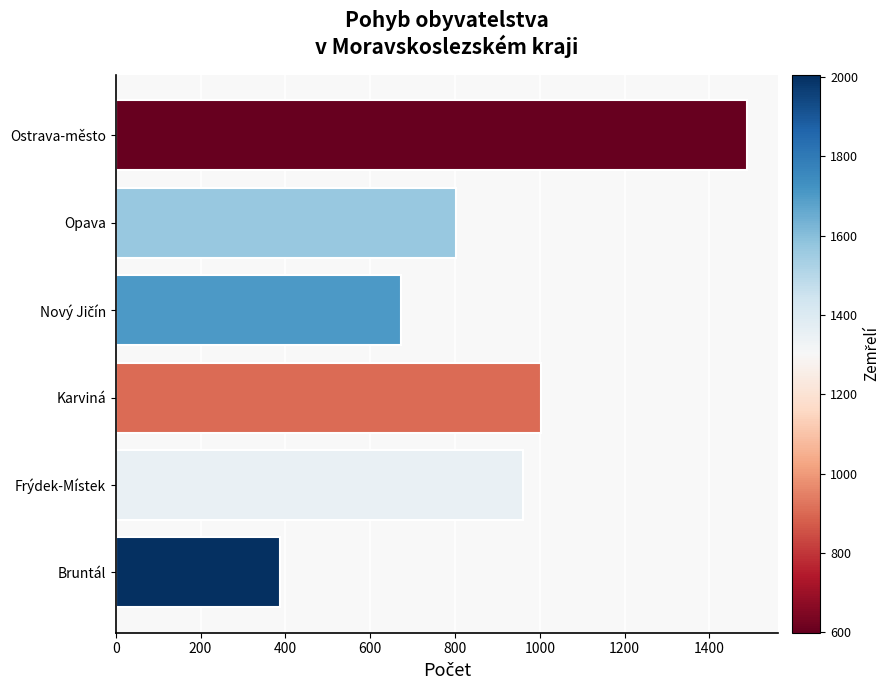

Is it true that the value at Ostrava-město is 2619?

False